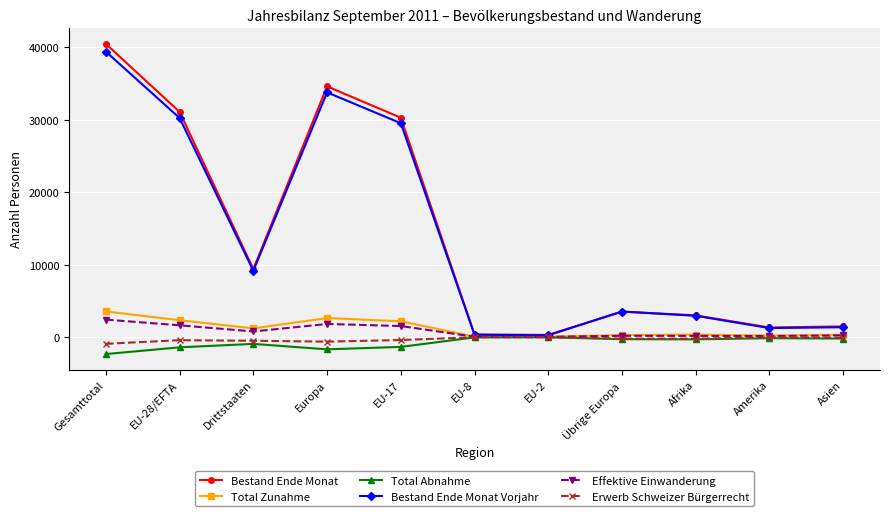

Which series has the largest range (max minus min)?

Bestand Ende Monat